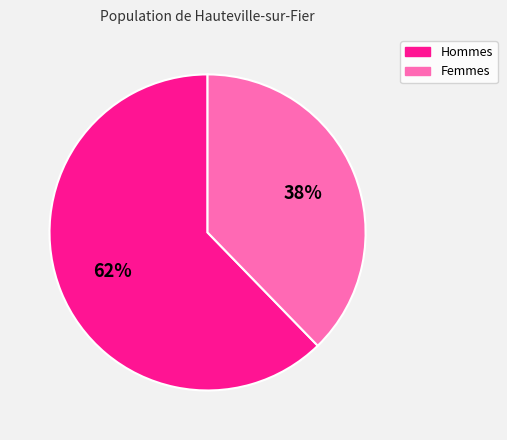

Rank the categories by value from lowest to highest.

Femmes, Hommes